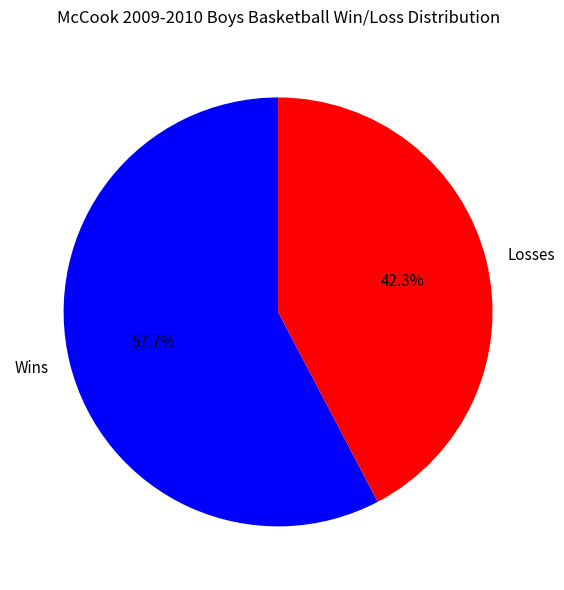

Which has a higher value, Losses or Wins?

Wins